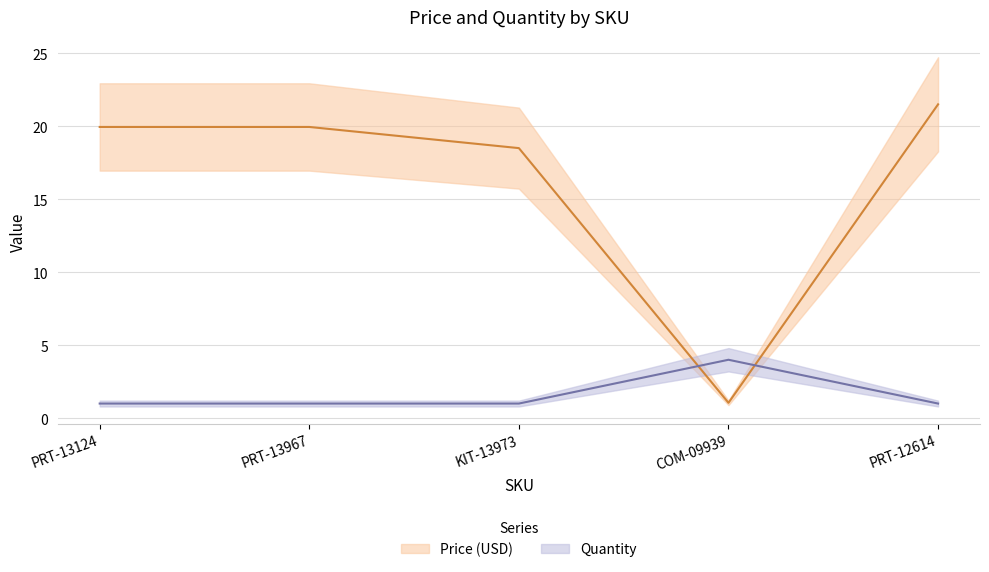

Is the value of Quantity at PRT-12614 greater than the value of Price (USD) at COM-09939?

No